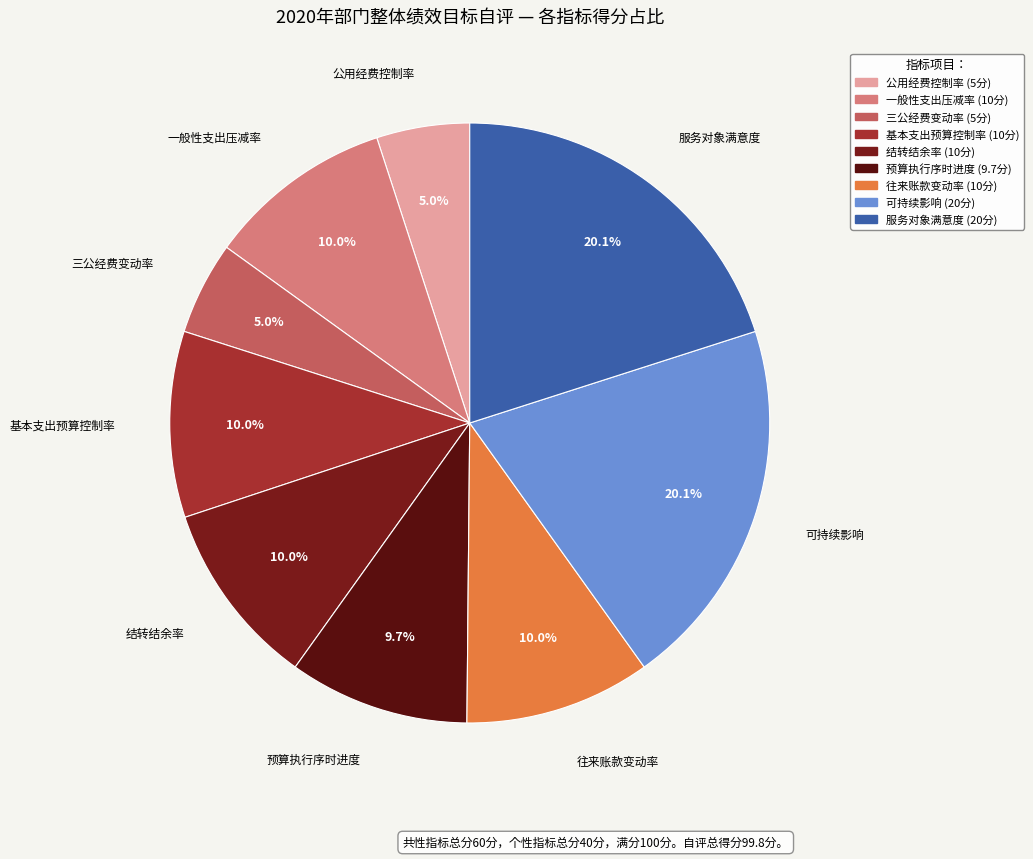

To the nearest percent, what is the difference between the largest and smallest slice percentages?

15%